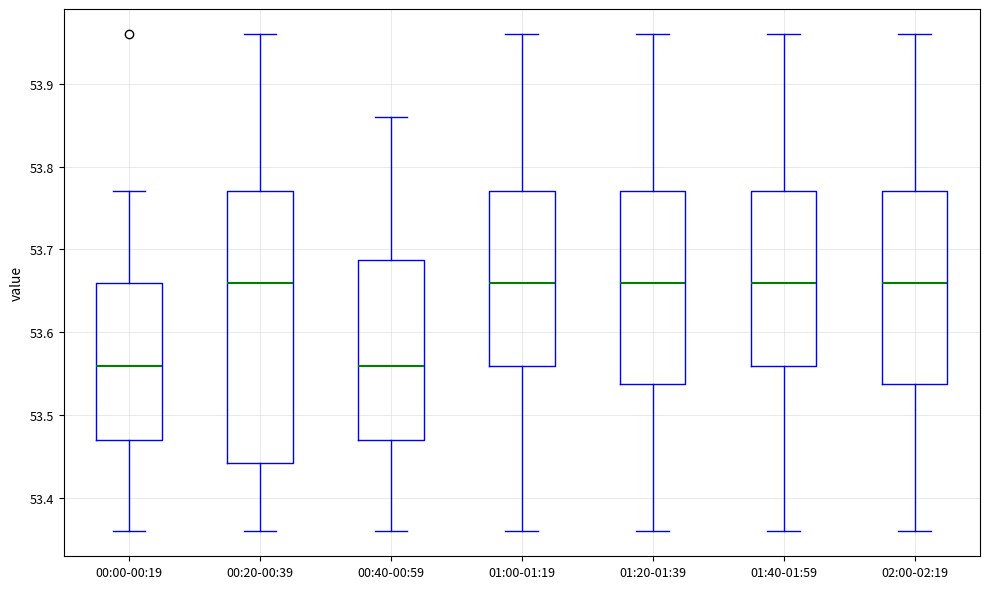

Which box is the tallest, from its lower edge to its upper edge?

00:20-00:39